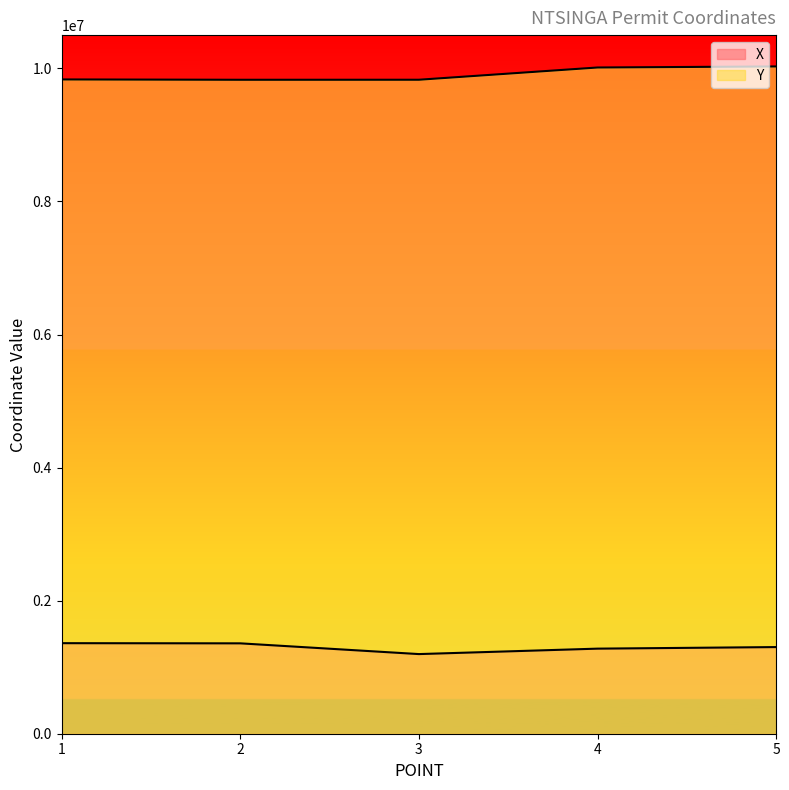

In Y, how many points are lower than both neighbors (excluding endpoints)?

1